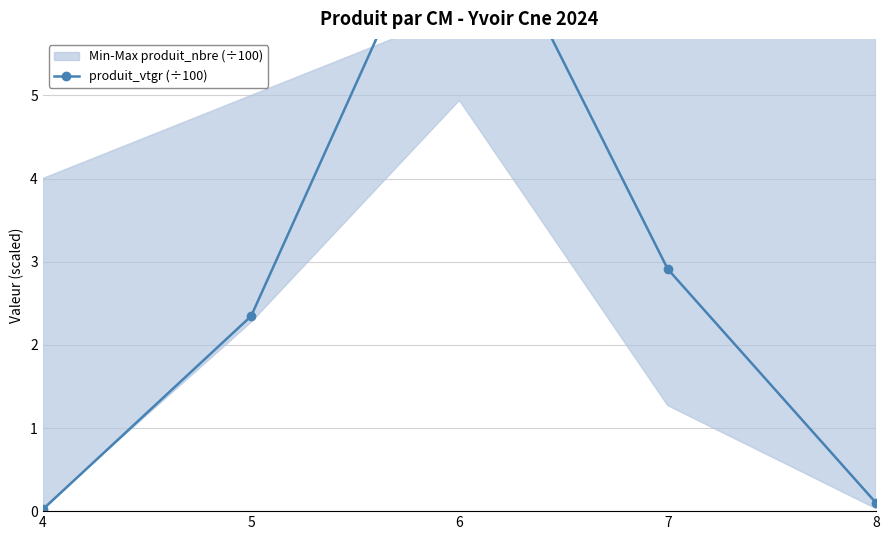

What is the value of the 3rd point from the left?

7.9